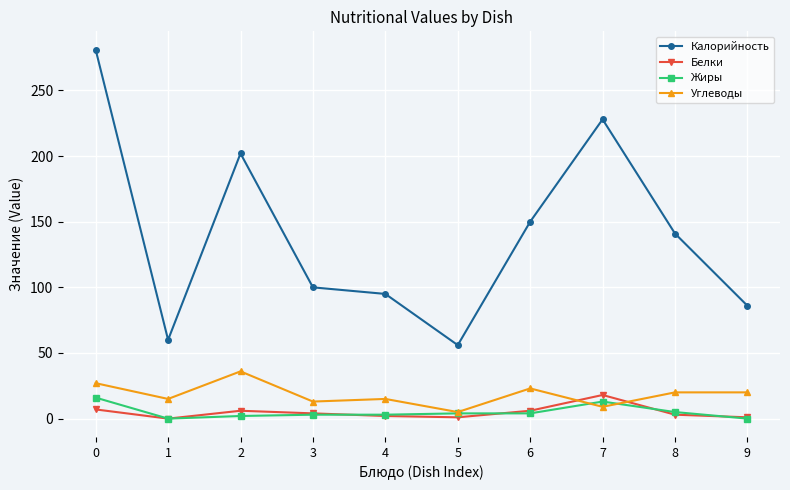

Which series changed the most between 8 and 9?

Калорийность